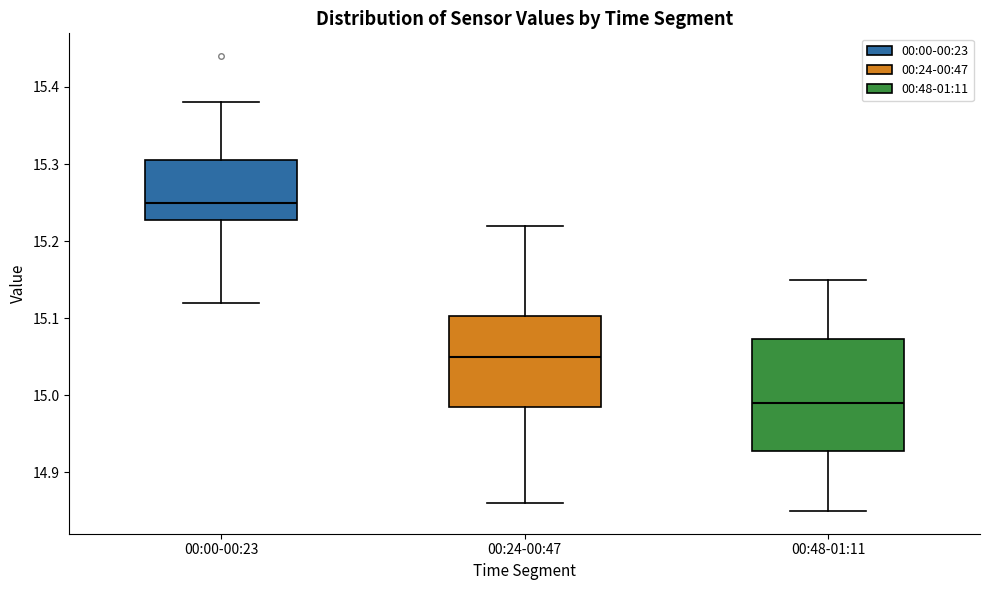

Reading left to right, read every box against the y-axis: the position of its median line, the range the box covers, and the ends of its whiskers. The values are not printed on the chart, so give them approximately, as read against the axis.

00:00-00:23: median 15.25, box 15.23 to 15.31, whiskers 15.12 to 15.38
00:24-00:47: median 15.05, box 14.99 to 15.10, whiskers 14.86 to 15.22
00:48-01:11: median 14.99, box 14.93 to 15.07, whiskers 14.85 to 15.15